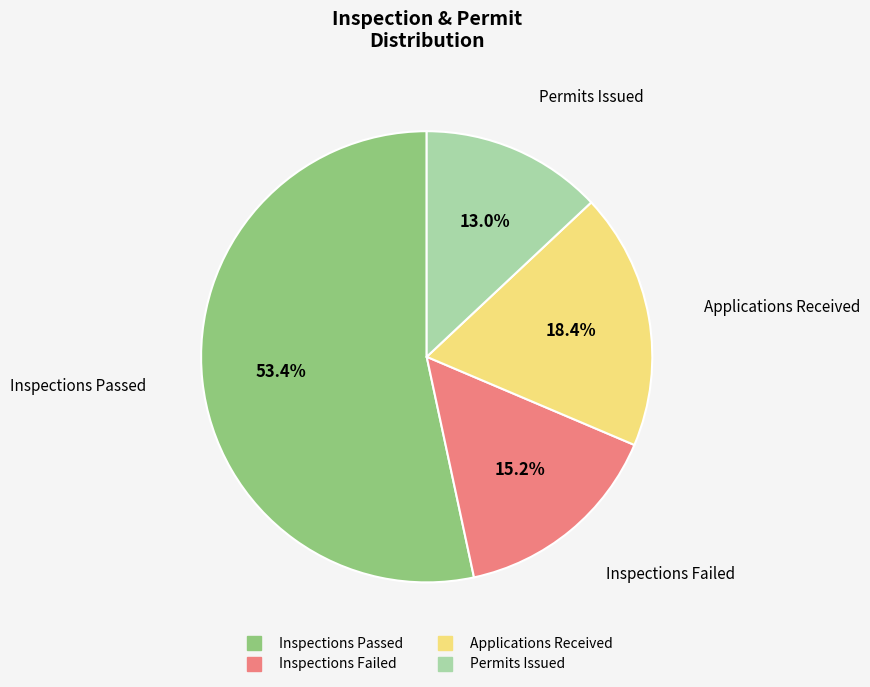

Which category has the biggest portion of the pie?

Inspections Passed